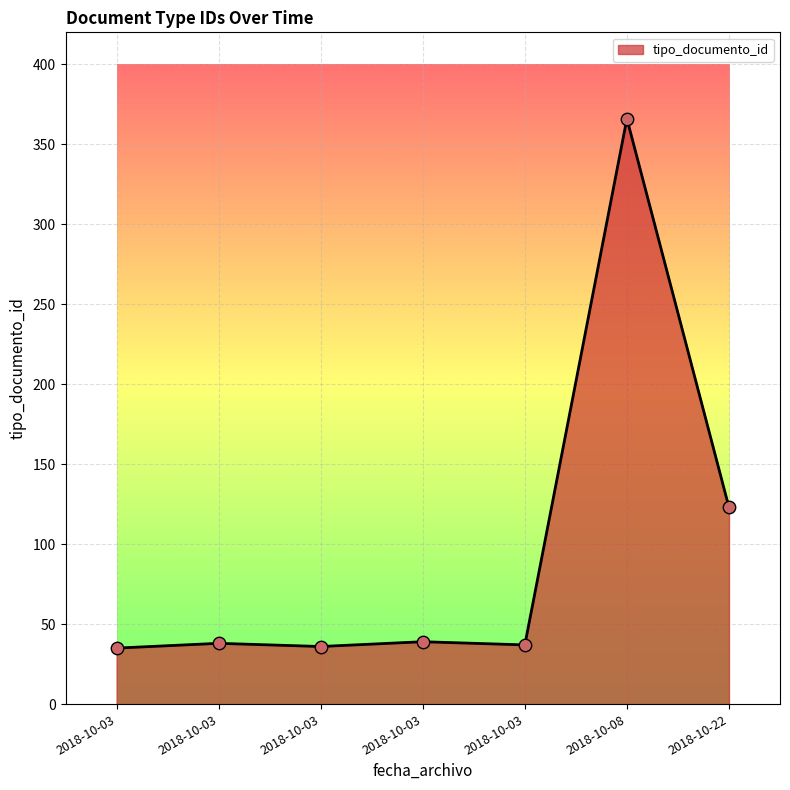

What is the change in value from 2018-10-03 to 2018-10-03?

-2